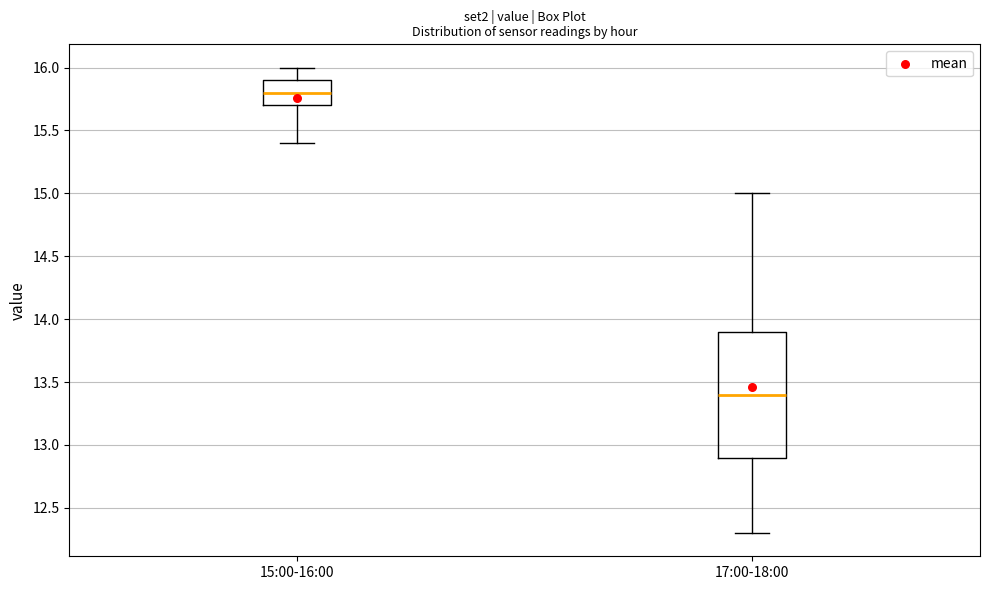

Reading left to right, read every box against the y-axis: the position of its median line, the range the box covers, and the ends of its whiskers. The values are not printed on the chart, so give them approximately, as read against the axis.

15:00-16:00: median 15.8, box 15.7 to 15.9, whiskers 15.4 to 16.0
17:00-18:00: median 13.4, box 12.9 to 13.9, whiskers 12.3 to 15.0